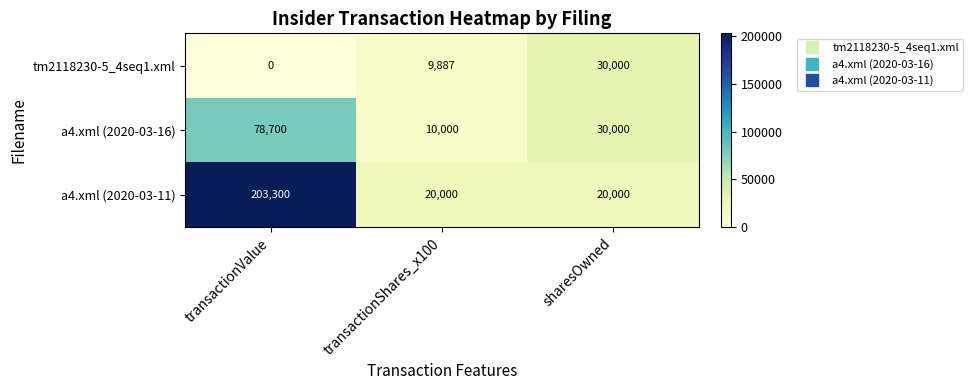

Which series has the largest total across all categories?

a4.xml (2020-03-11)